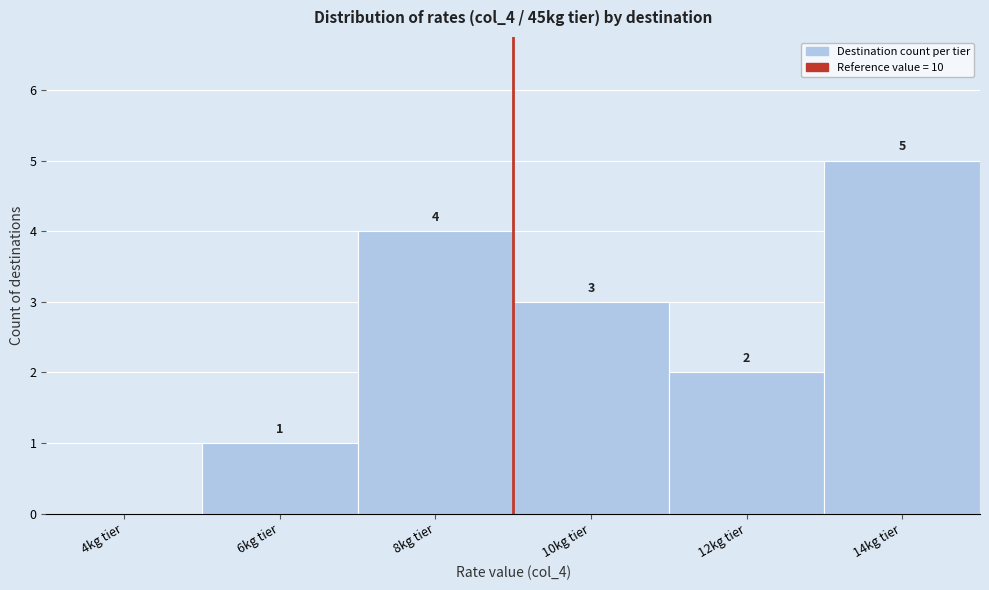

Reading right to left, extract all data points from this chart.

14kg tier=5	12kg tier=2	10kg tier=3	8kg tier=4	6kg tier=1	4kg tier=0